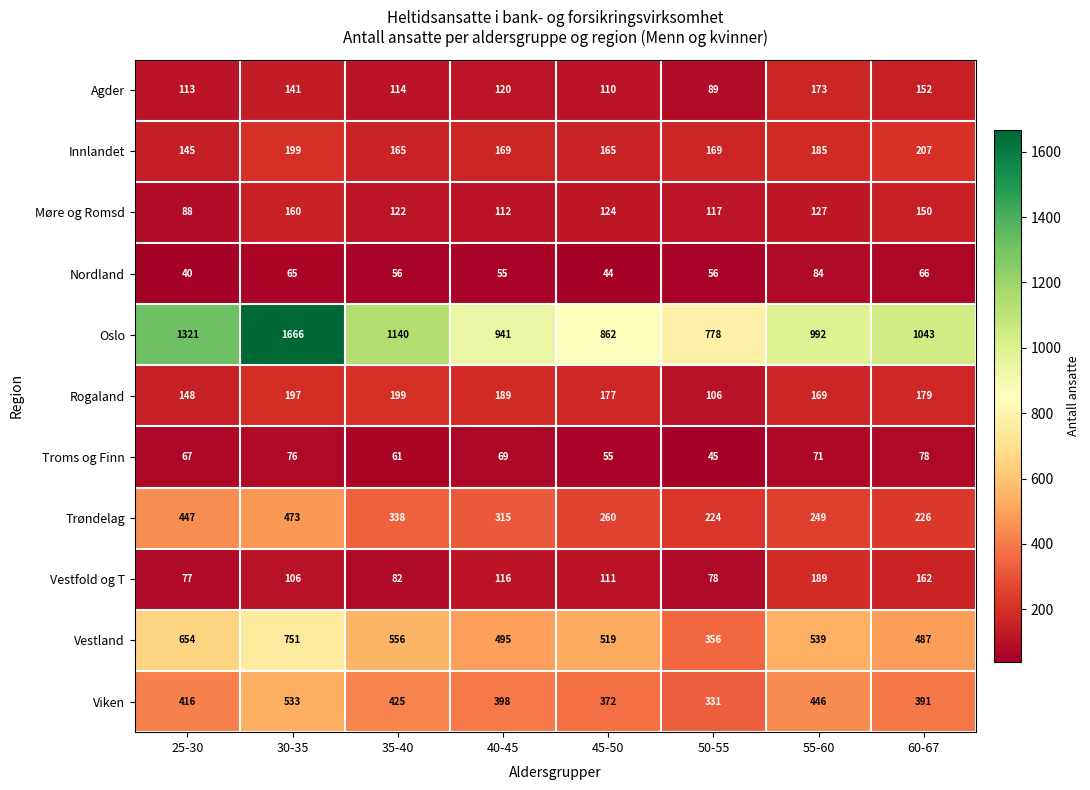

Which series has the largest total across all categories?

Oslo